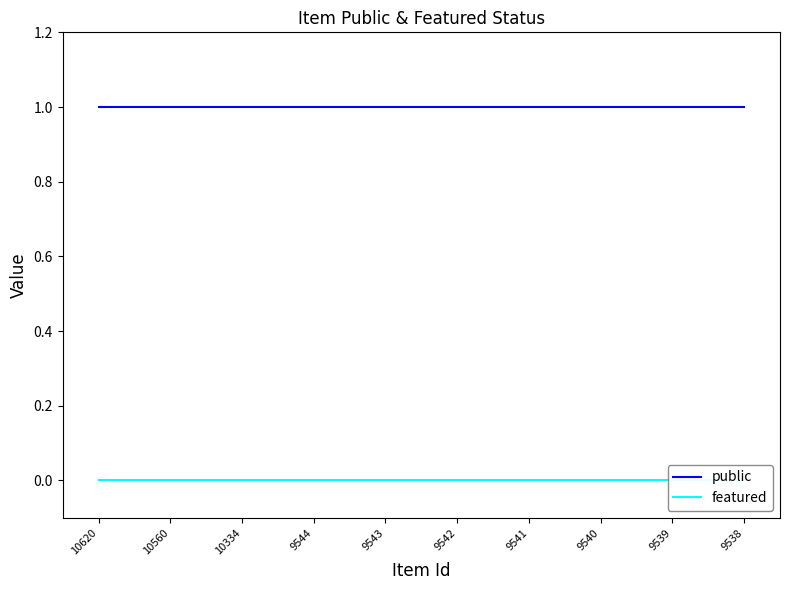

True or false: public and featured cross at least once.

False